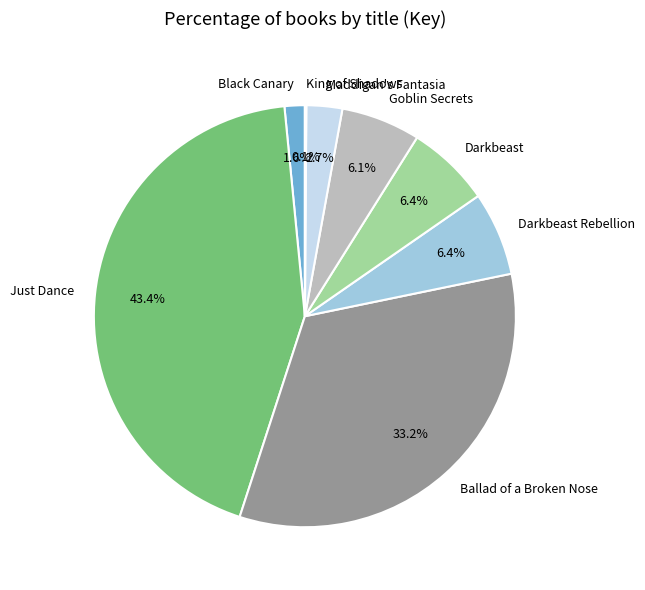

To the nearest percent, what percentage of the pie is Maddigan's Fantasia?

3%